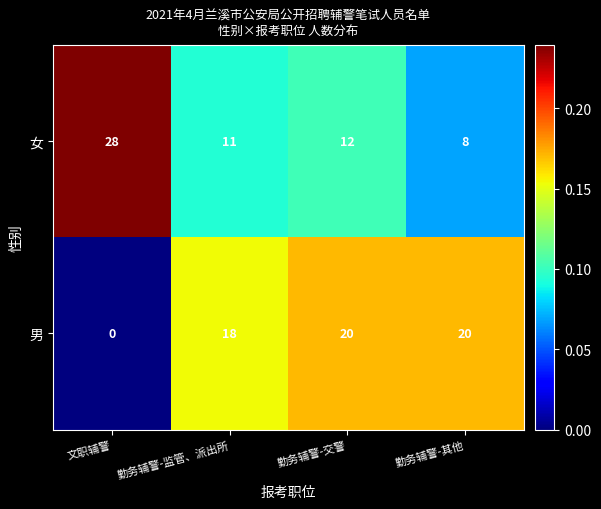

Is it true that 女 equals 2 at 勤务辅警-其他?

False